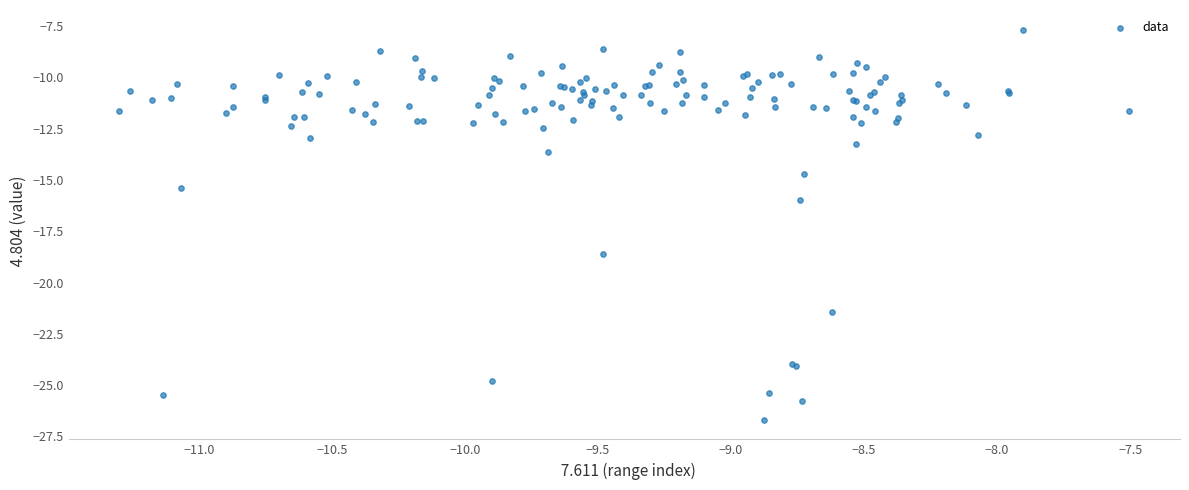

What Y value in the scatter plot is closest to -17?

-16.0